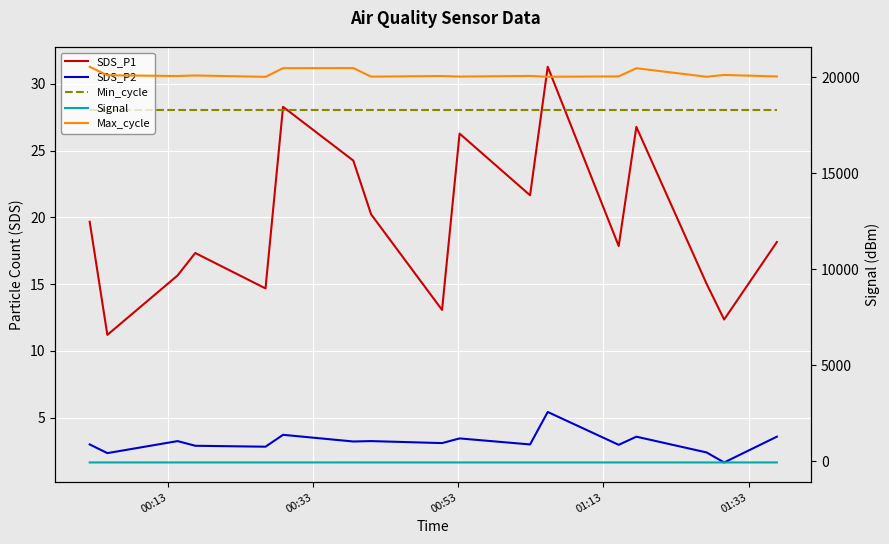

True or false: SDS_P1 and Signal cross at least once.

False